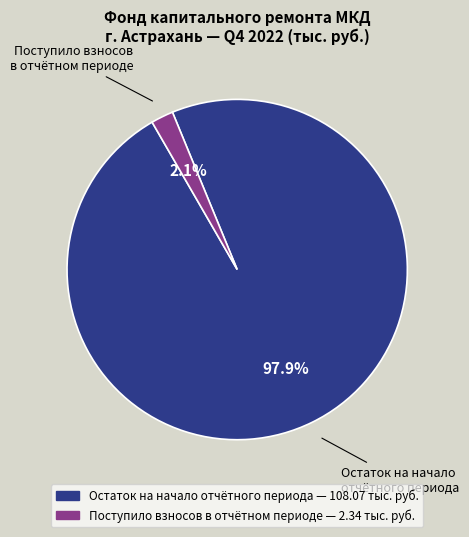

Is there a majority slice in this chart?

Yes